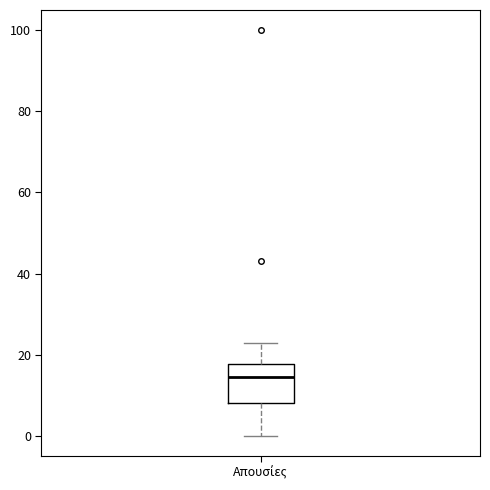

Where is the upper edge of the box for Απουσίες on the y-axis? The values are not printed on the chart, so give them approximately, as read against the axis.

18